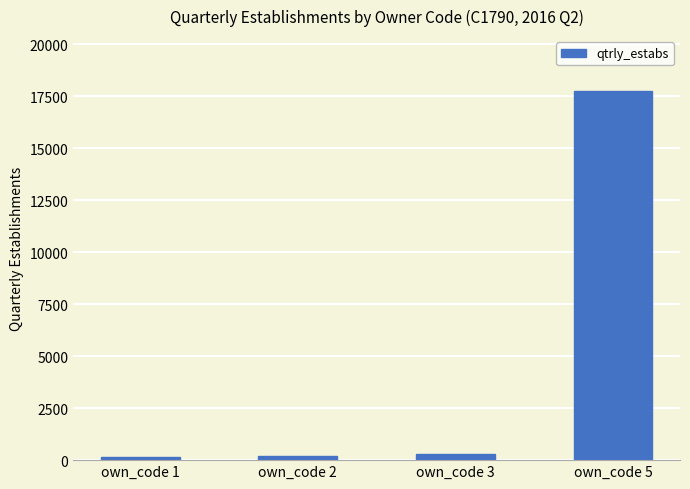

Which label corresponds to the largest value in the chart?

own_code 5